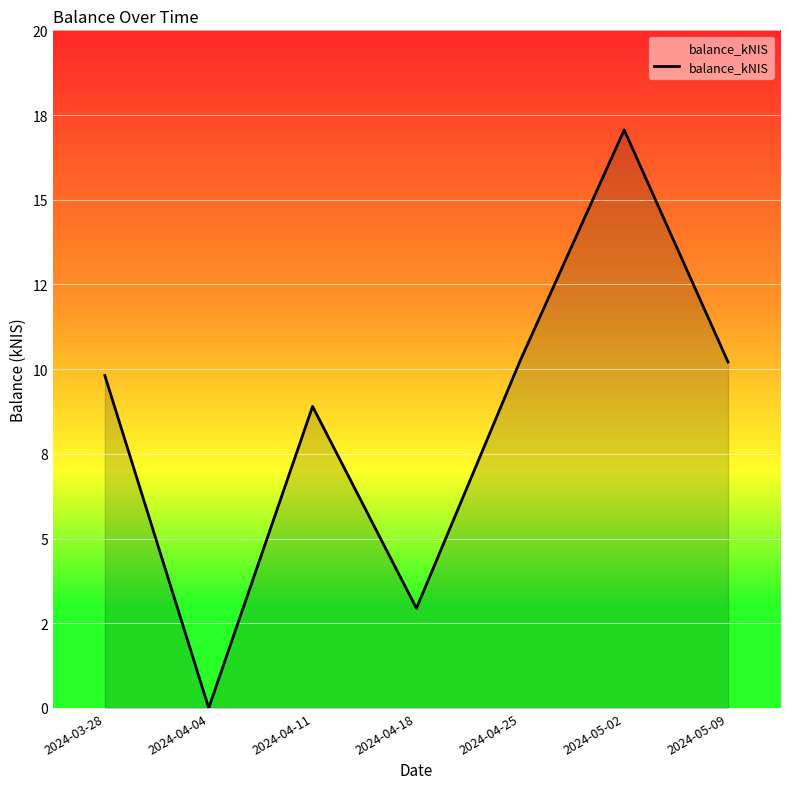

Is this an area chart (filled region under the line)?

Yes